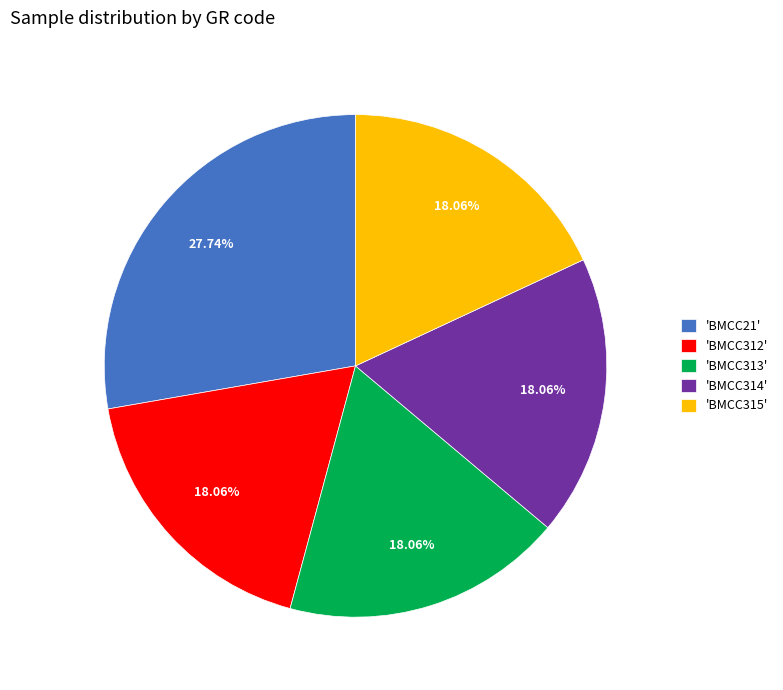

To the nearest percent, what is the difference between the largest and smallest slice percentages?

10%